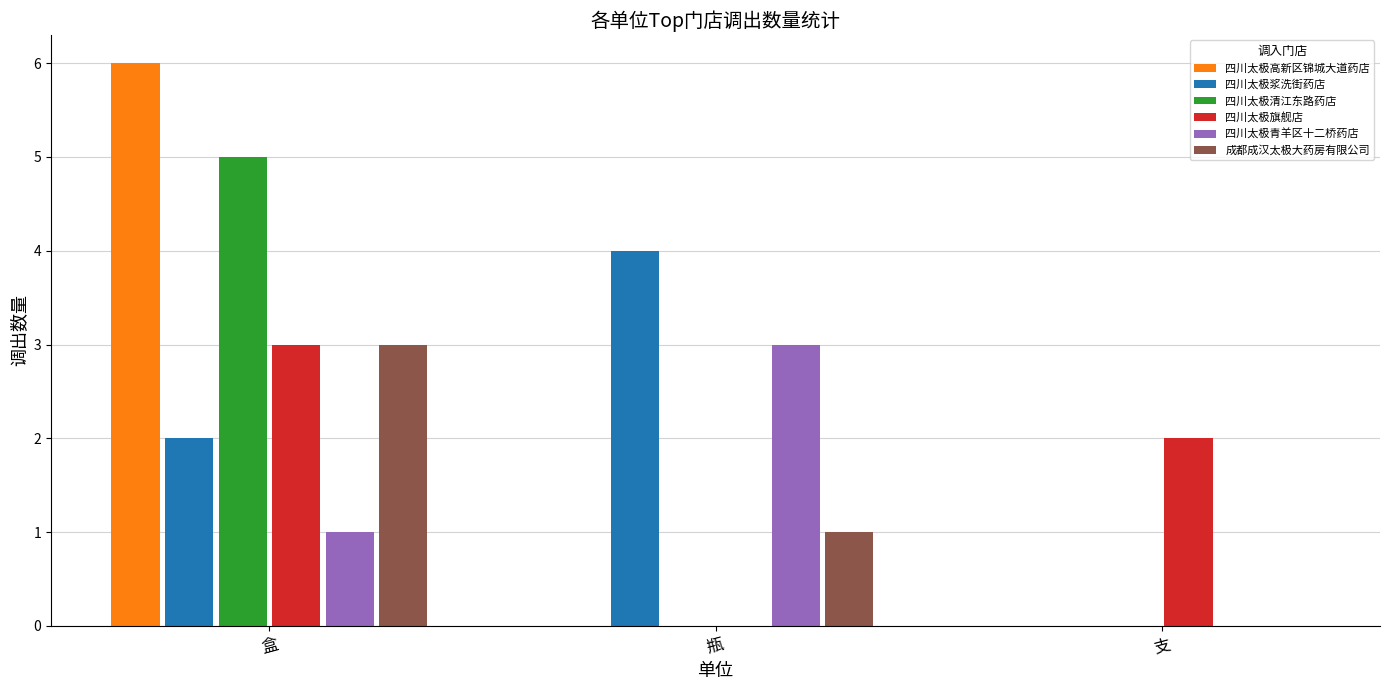

Is the value of 四川太极青羊区十二桥药店 at 瓶 greater than the value of 成都成汉太极大药房有限公司 at 瓶?

Yes